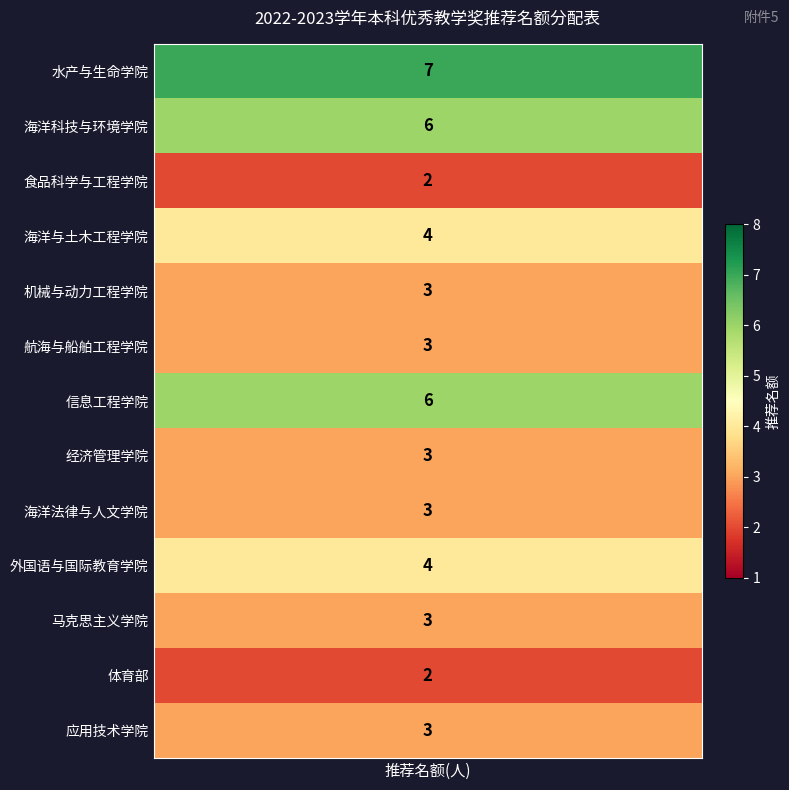

Reading left to right, transcribe all the data shown in this chart.

7	6	2	4	3	3	6	3	3	4	3	2	3